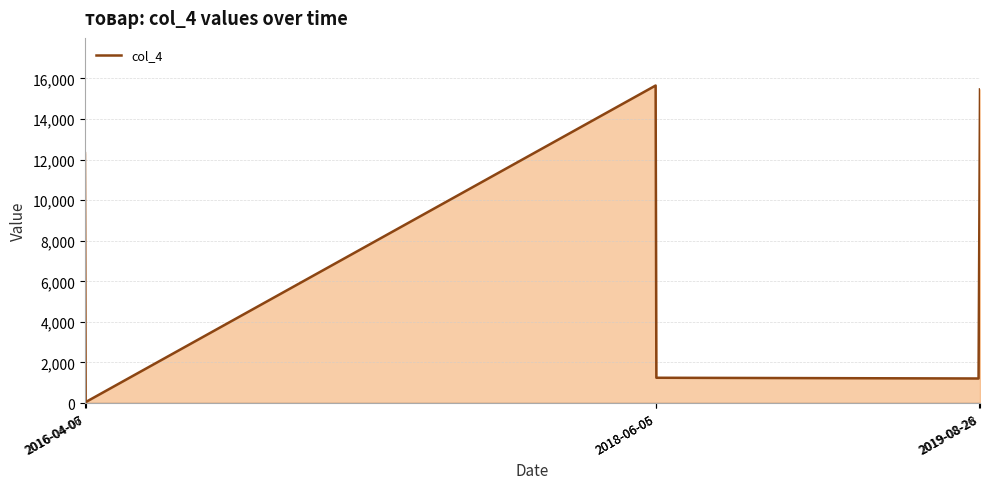

What is the ratio of the value at 2019-08-26 to the value at 2016-04-07?

25.2